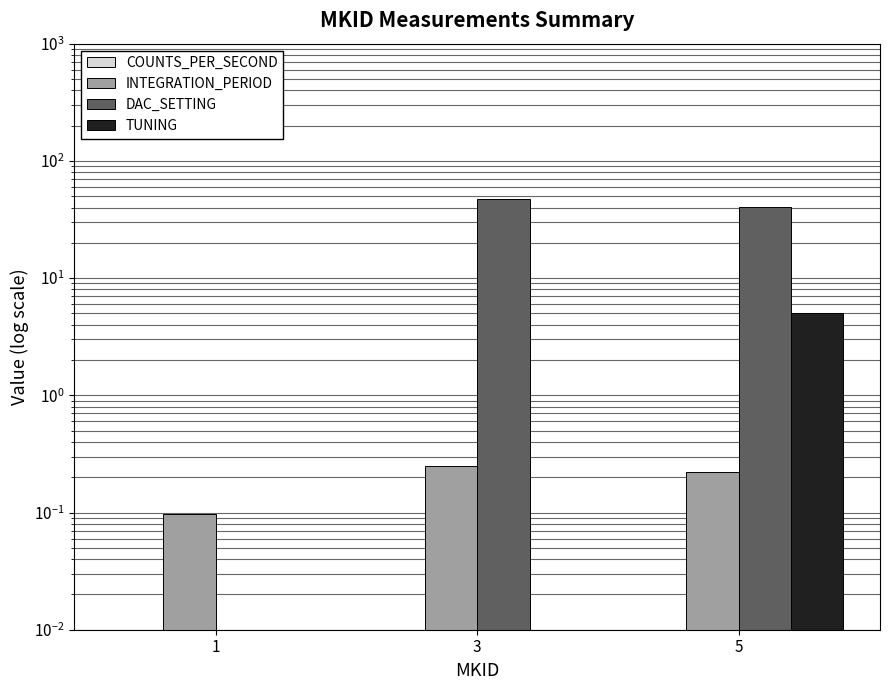

What is the maximum value shown in the chart?

47.0